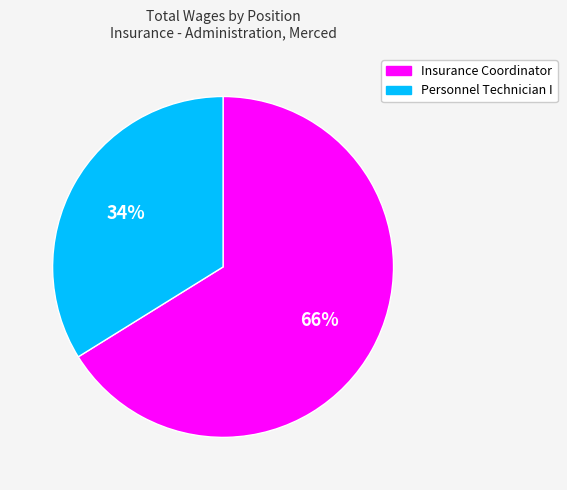

To the nearest percent, what is the difference between the largest and smallest slice percentages?

32%